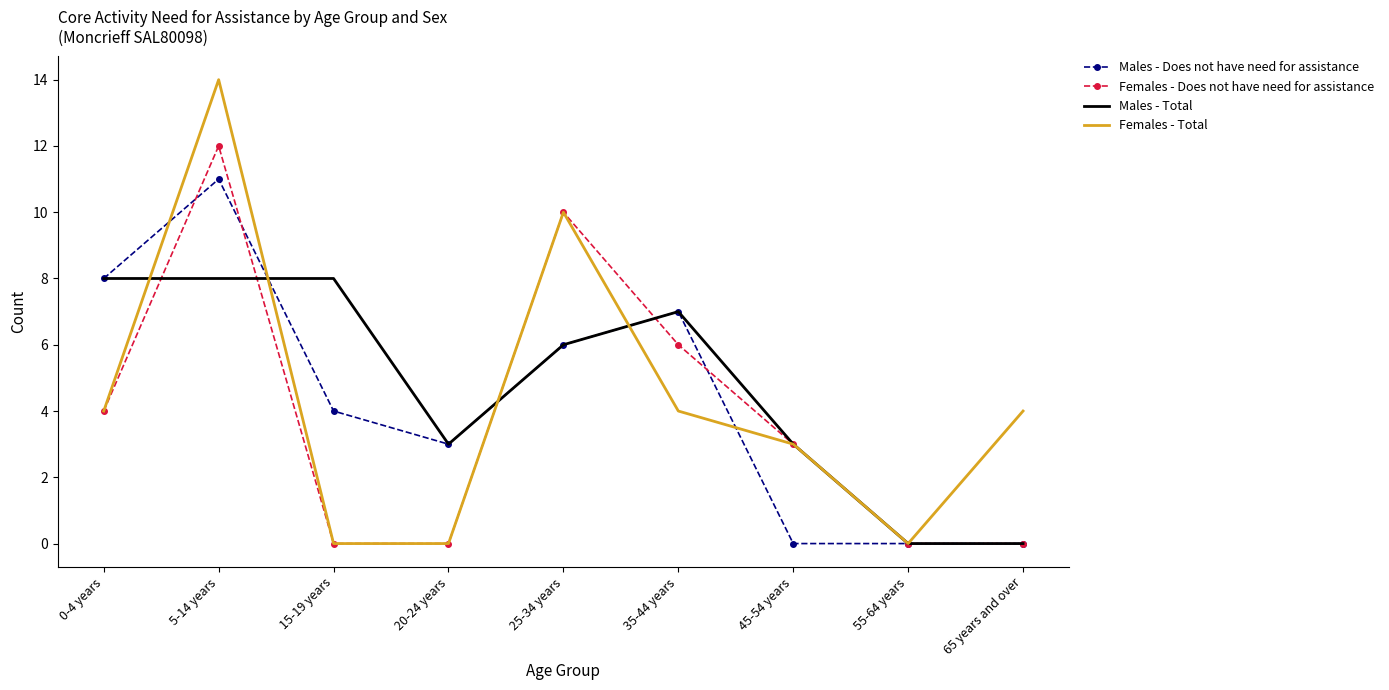

At which category is the sum across all series the highest?

5-14 years